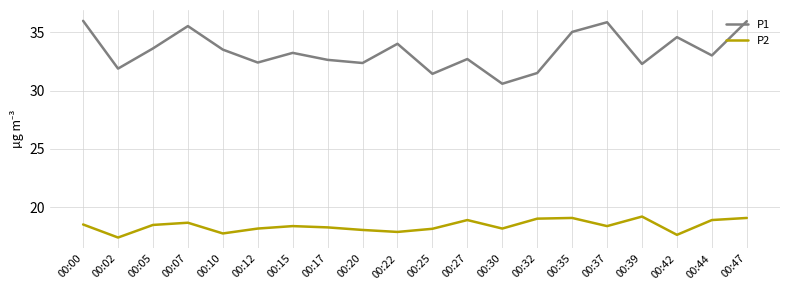

At 00:32, list the series in order from smallest to largest.

P2, P1